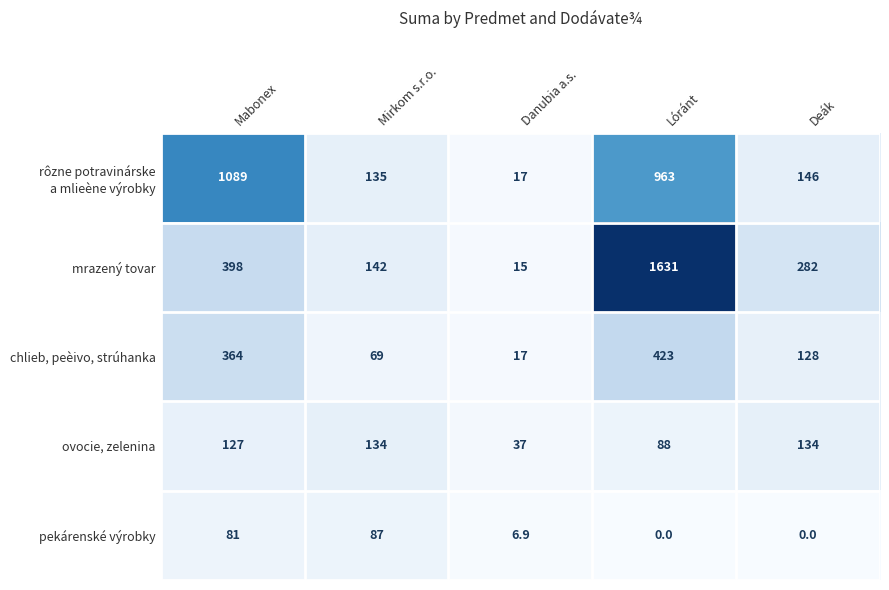

How many data points in mrazený tovar are less than 282?

2